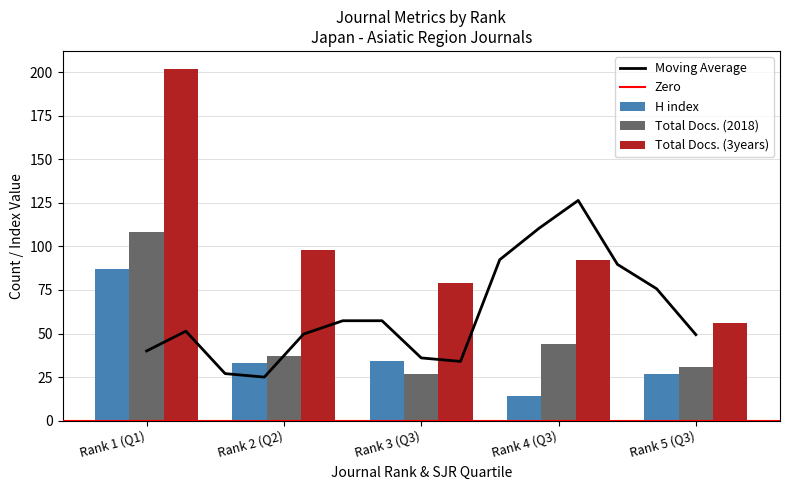

The Total Docs. (2018) series shows 44 at Rank 4 (Q3). True or false?

True